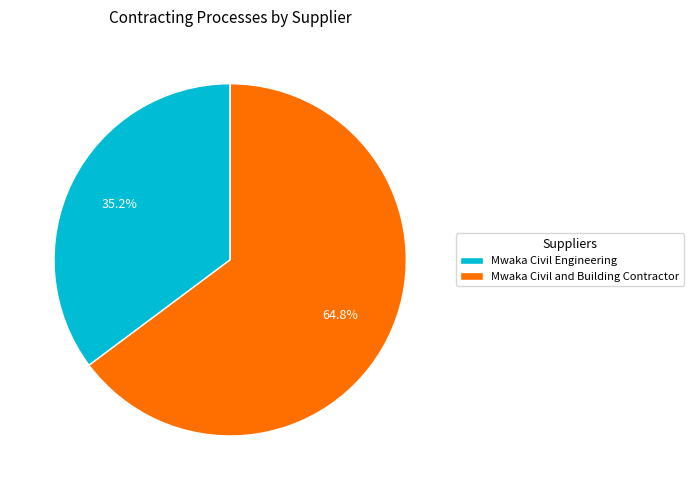

How many segments does this pie chart have?

2